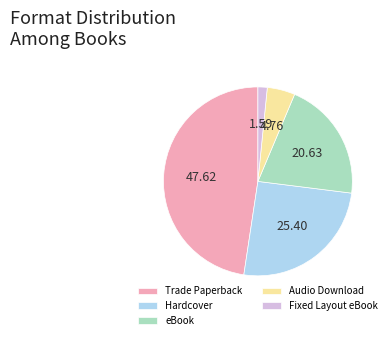

Rank the categories by value from lowest to highest.

Fixed Layout eBook, Audio Download, eBook, Hardcover, Trade Paperback